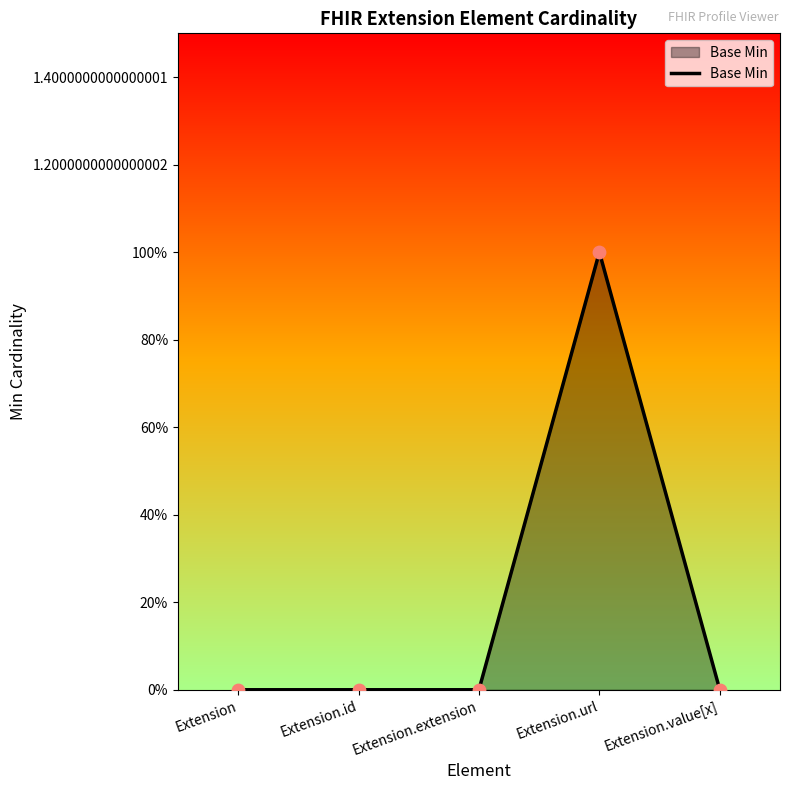

Does the chart have visible grid lines?

No